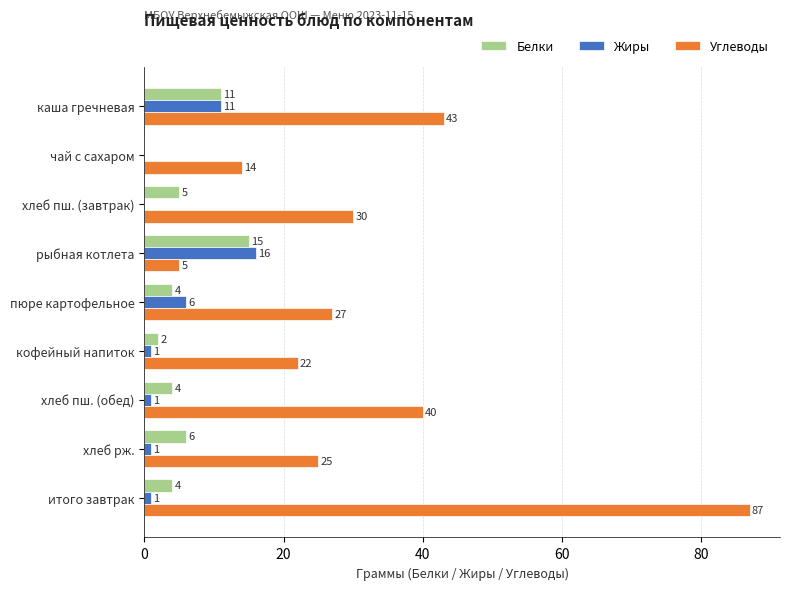

What is the average value of the Углеводы series?

33